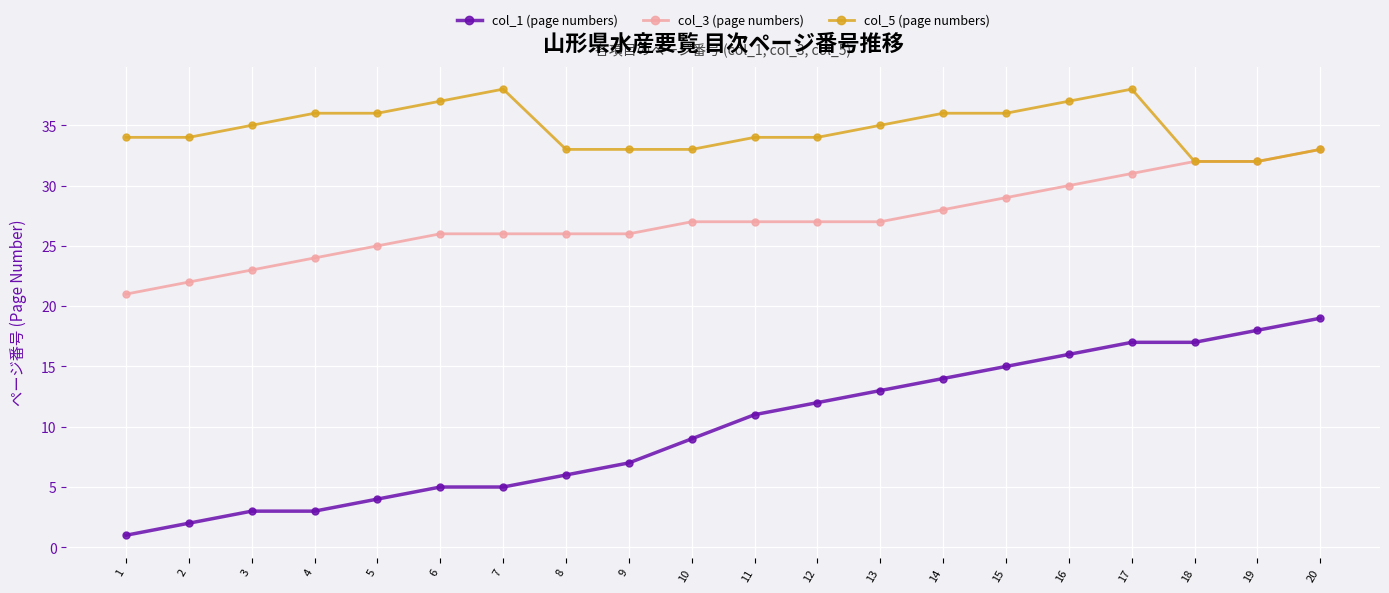

Reading left to right, list all the values displayed in this chart.

col_1 (page numbers): 1	2	3	3	4	5	5	6	7	9	11	12	13	14	15	16	17	17	18	19
col_3 (page numbers): 21	22	23	24	25	26	26	26	26	27	27	27	27	28	29	30	31	32	32	33
col_5 (page numbers): 34	34	35	36	36	37	38	33	33	33	34	34	35	36	36	37	38	32	32	33